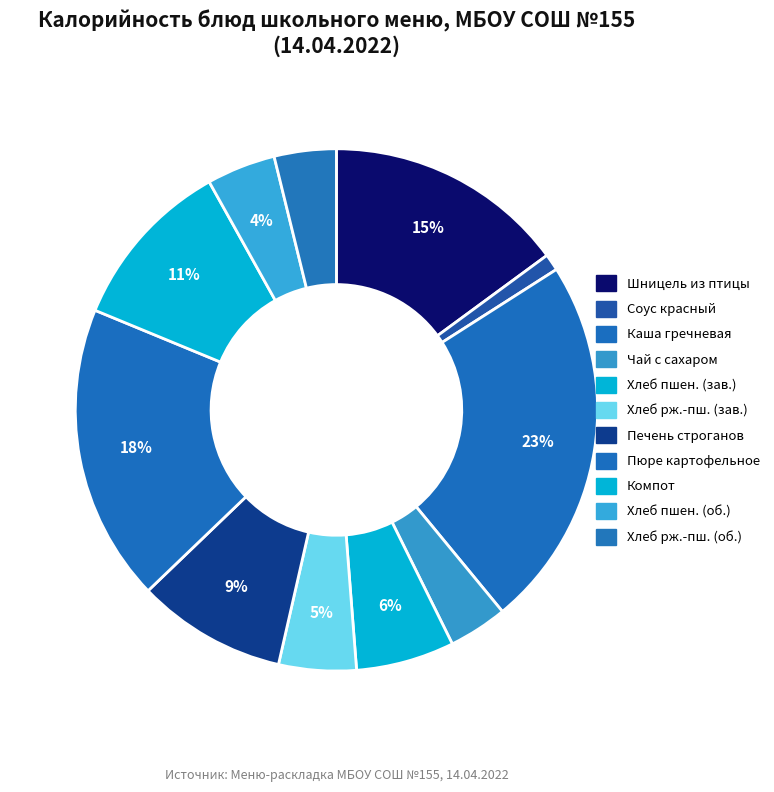

How many segments does this pie chart have?

11